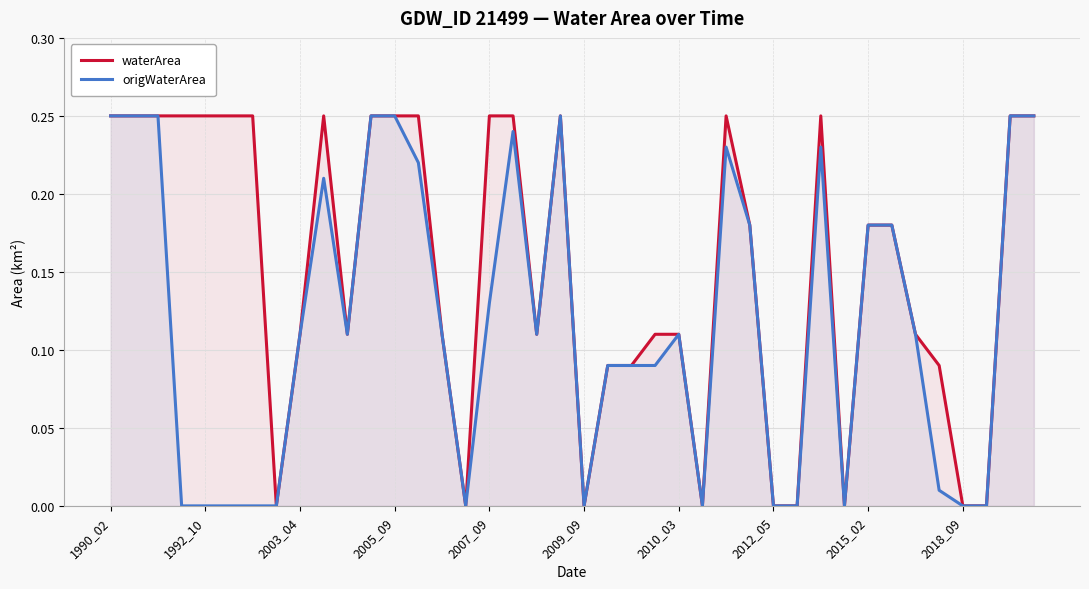

The waterArea series shows 0.4 at 2005_09. True or false?

False